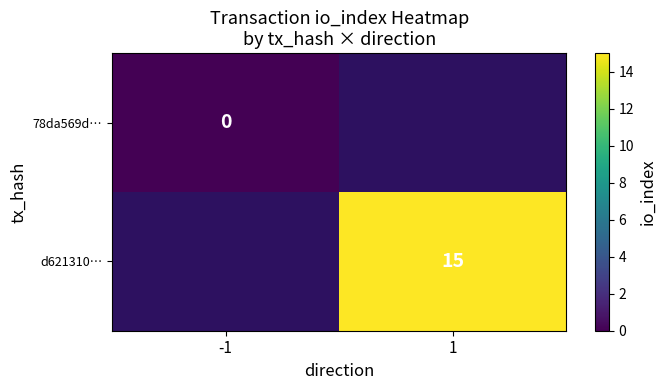

The value of d621310… at 1 is 15. True or false?

True